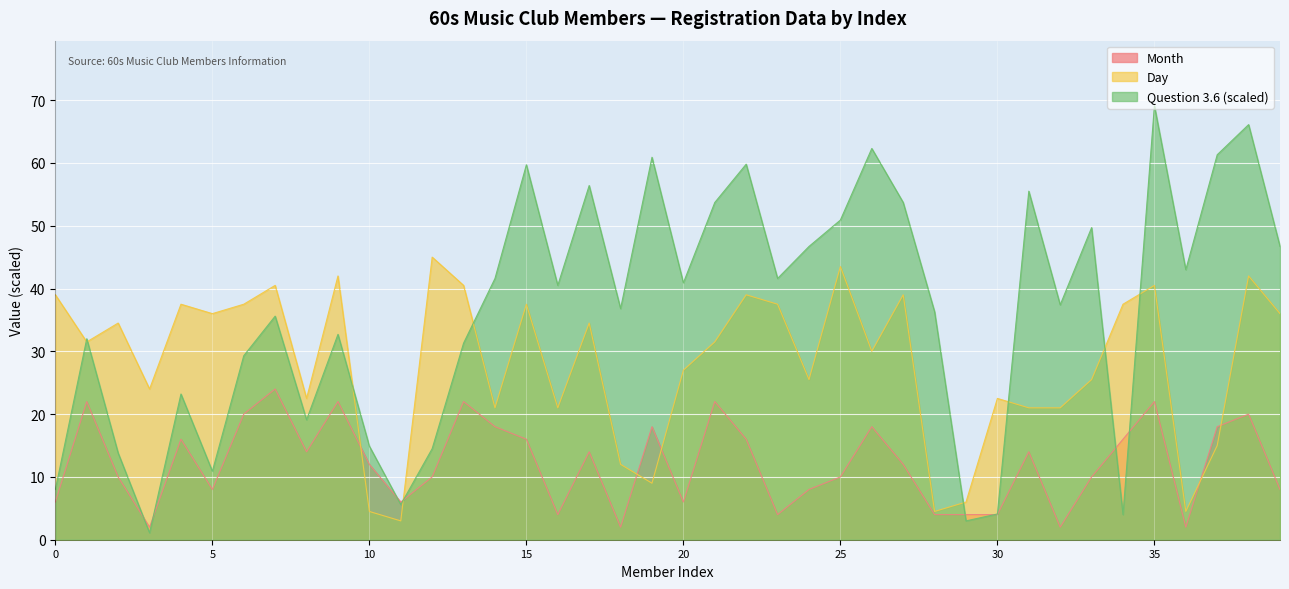

Where is the first local minimum for Question_6?

3